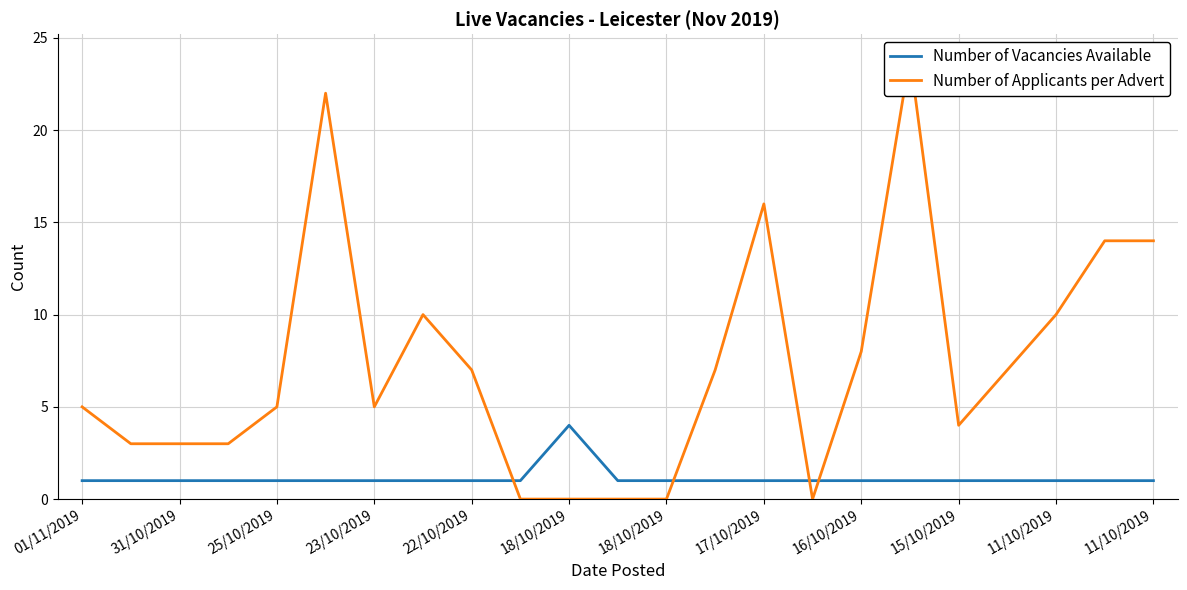

True or false: Number of Vacancies Available and Number of Applicants per Advert cross at least once.

True